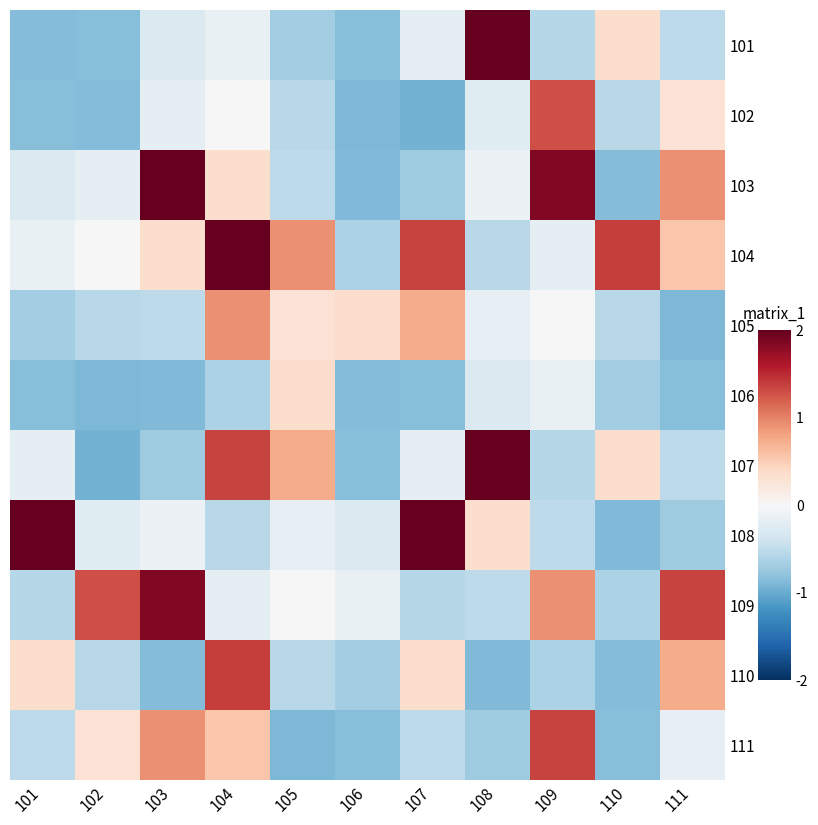

List the series in order of their peak value, highest first.

101, 103, 104, 107, 108, 109, 110, 111, 102, 105, 106